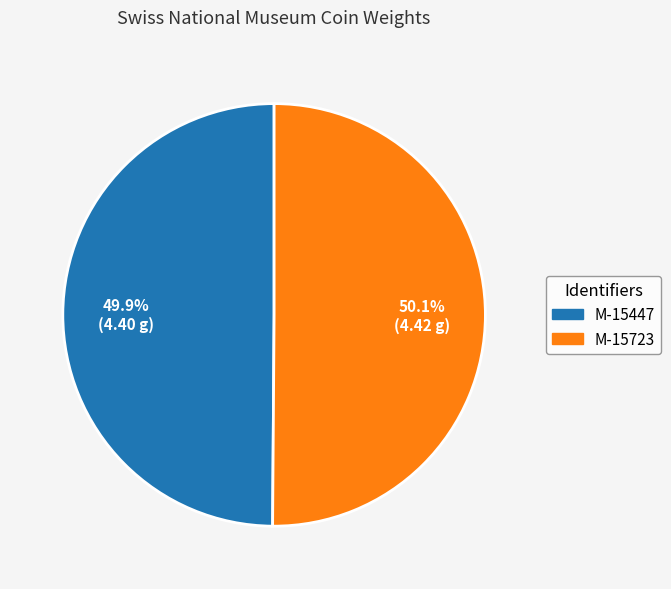

To the nearest percent, what is the combined percentage of M-15447 and M-15723?

100%